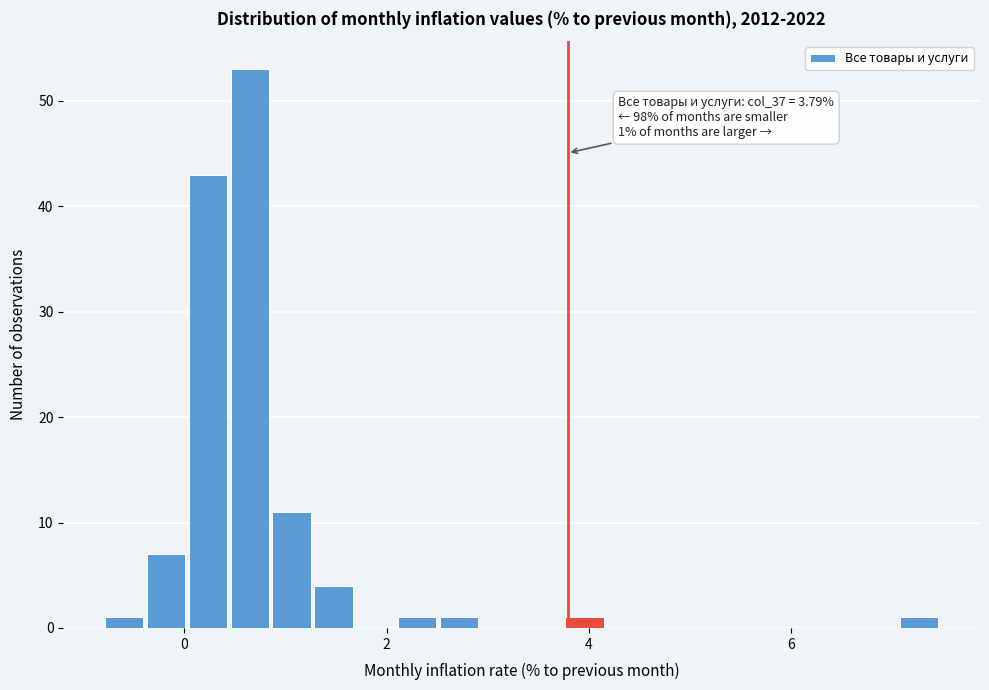

Read against the x-axis, roughly where is the centre of the tallest bar?

0.6